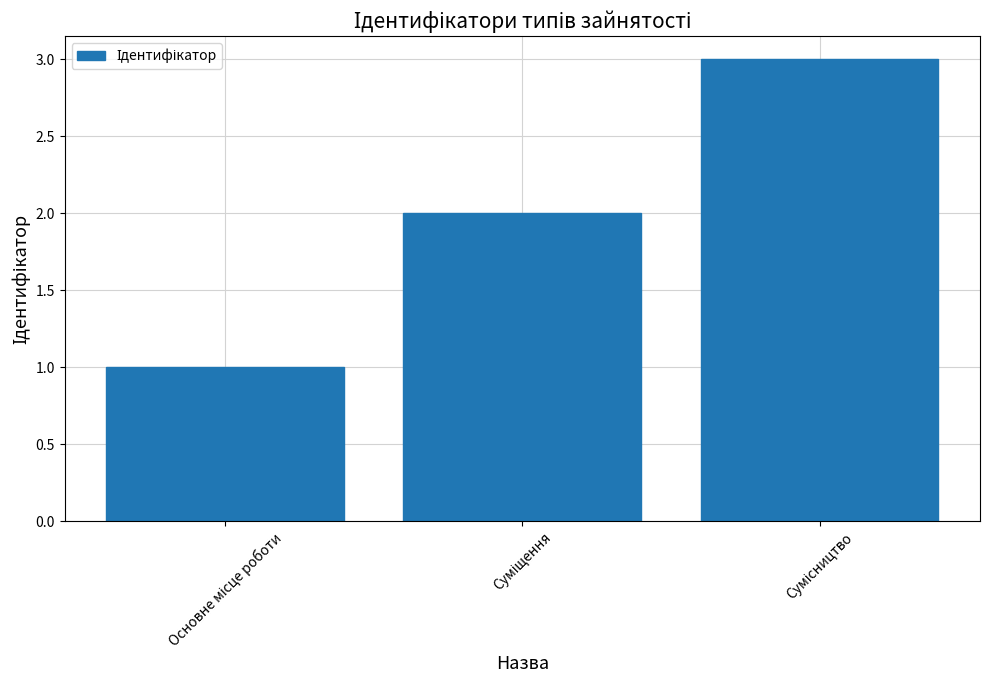

Count the number of data series in this chart.

1